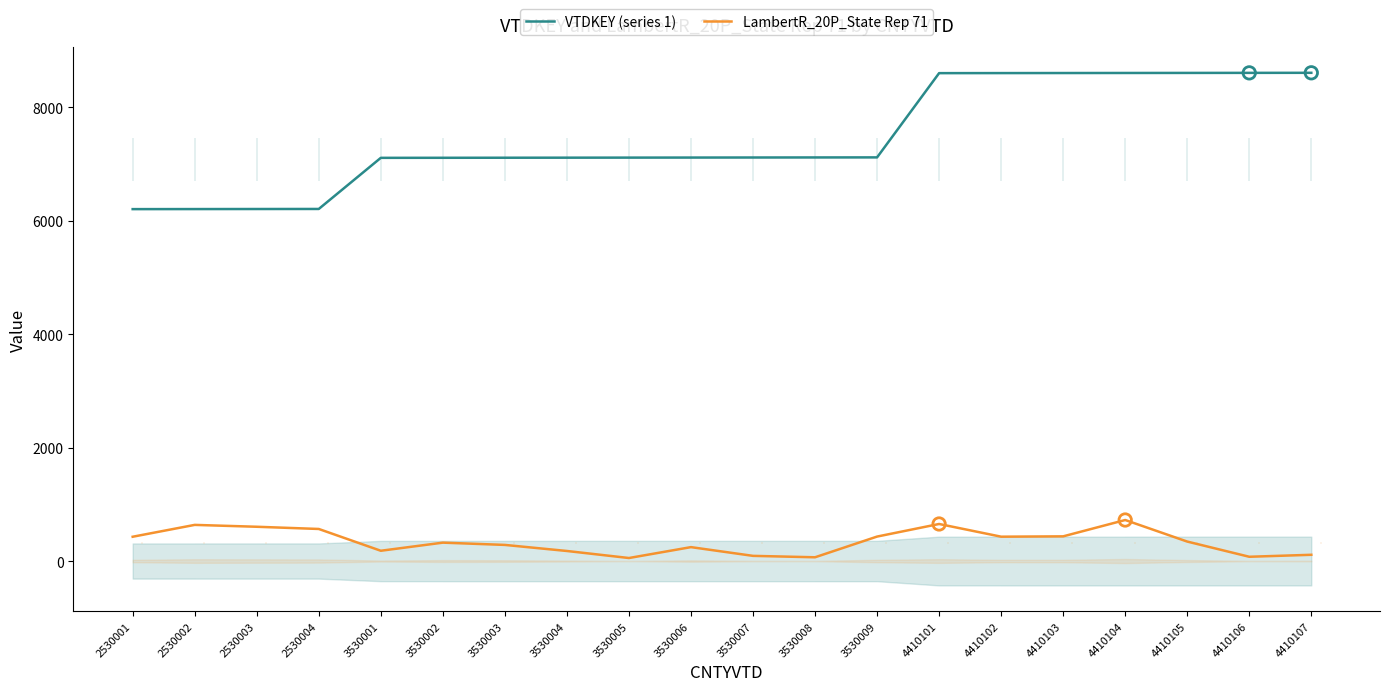

Which series has the largest total across all categories?

VTDKEY (series 1)